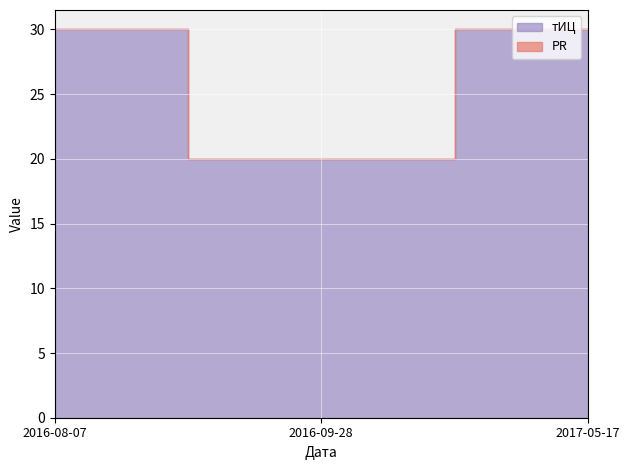

The тИЦ series shows 20 at 2016-09-28. True or false?

True